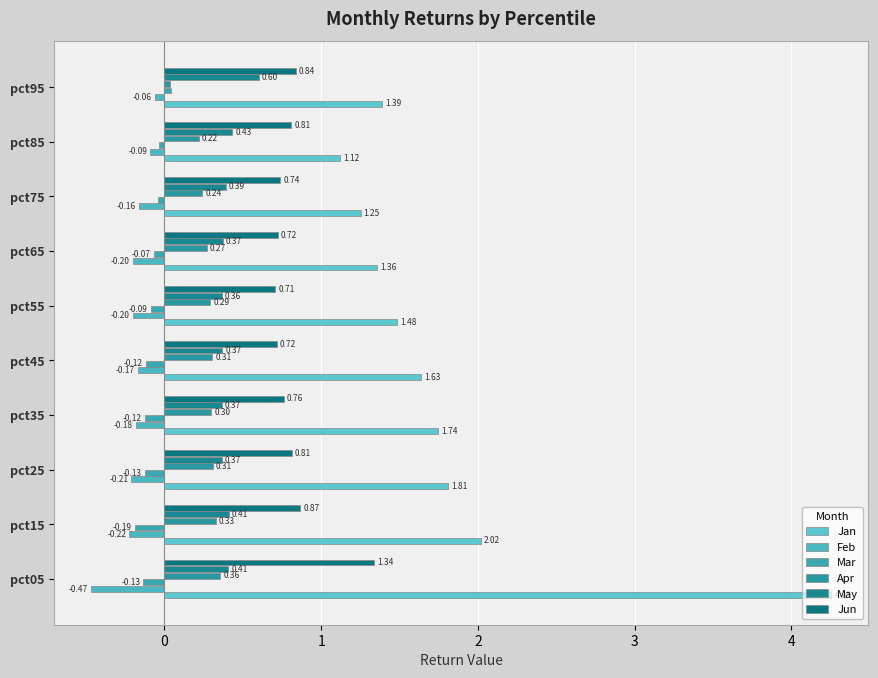

What is the minimum value for Jun?

0.7